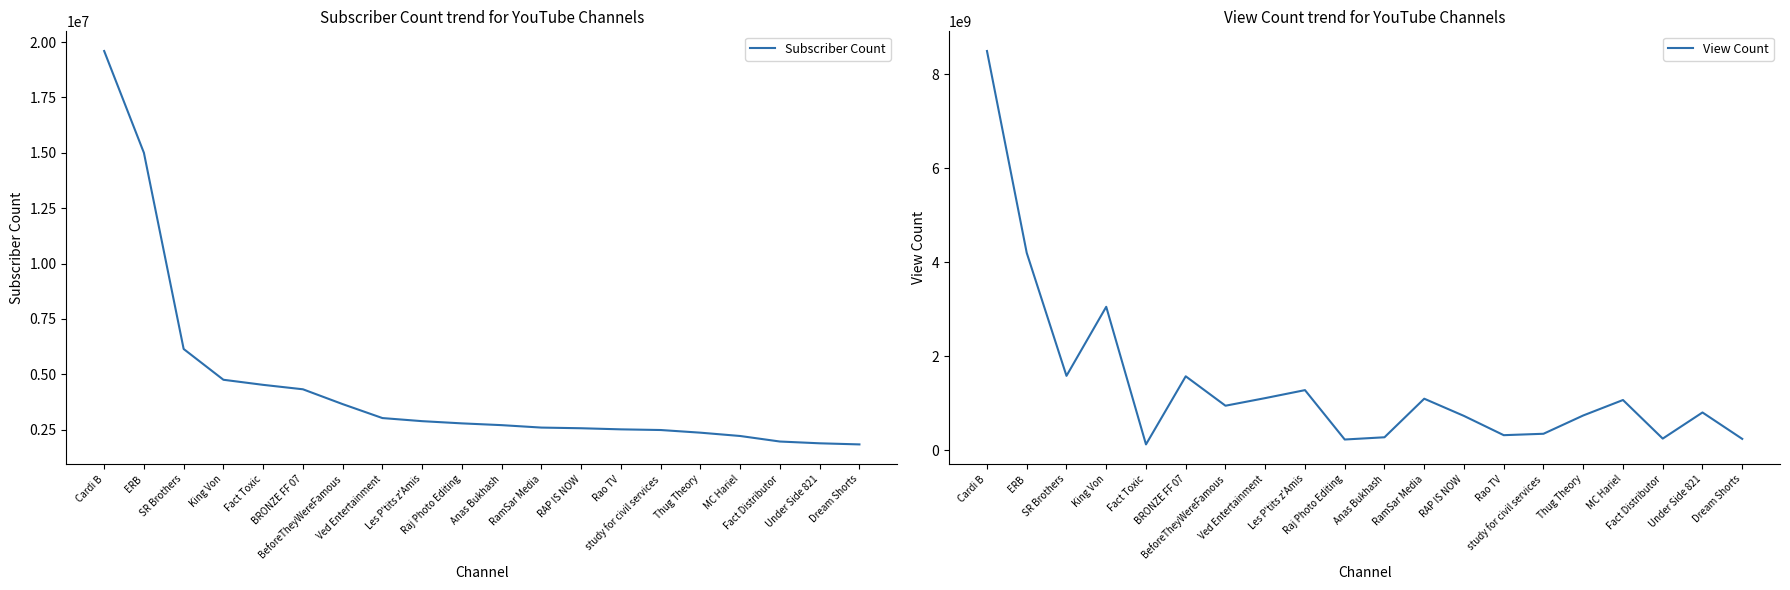

True or false: View Count and Subscriber Count intersect in this chart.

False